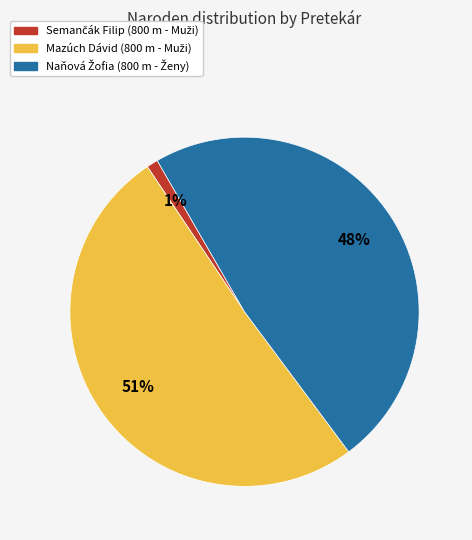

To the nearest percent, what is the average slice percentage?

33%